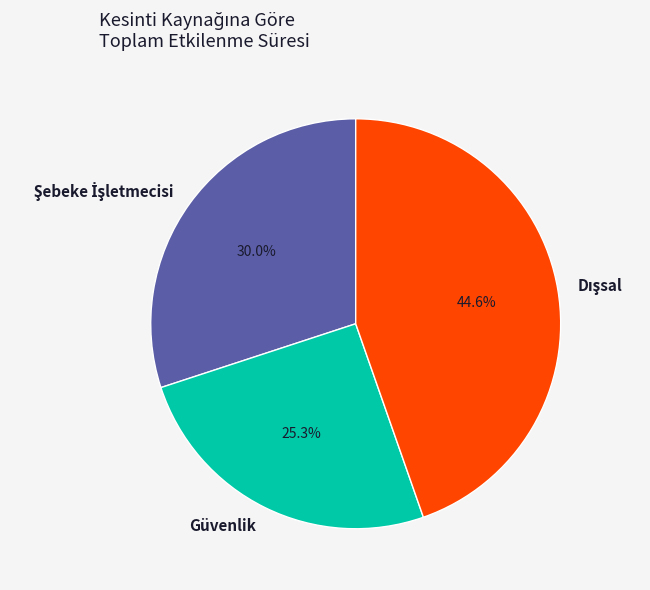

To the nearest percent, what is the average slice percentage?

33%